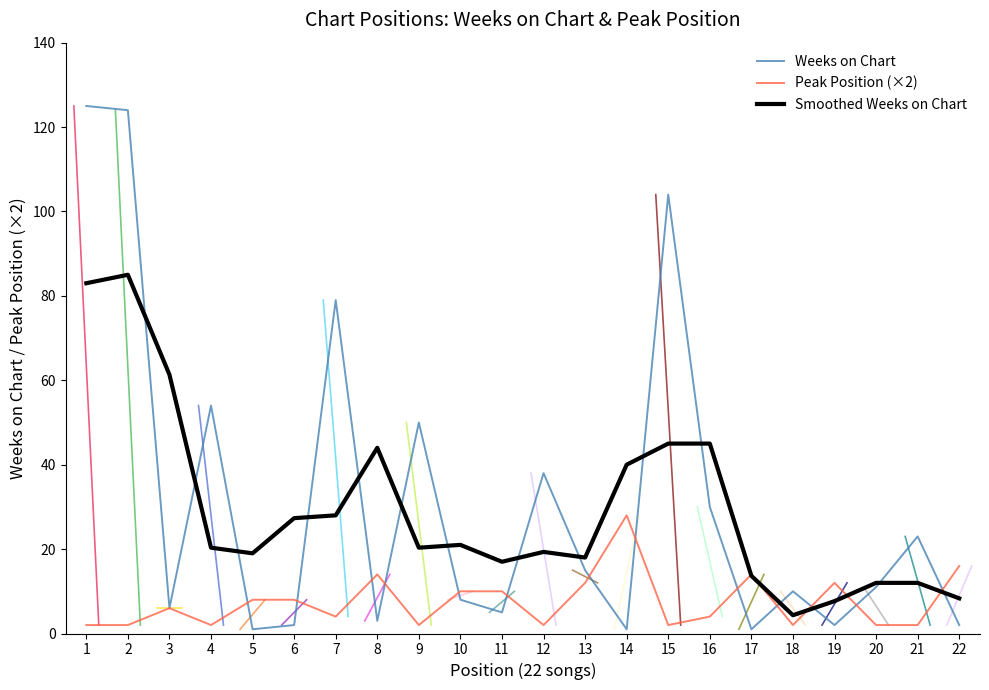

The value of Weeks on Chart at 14 is 1.0. True or false?

True